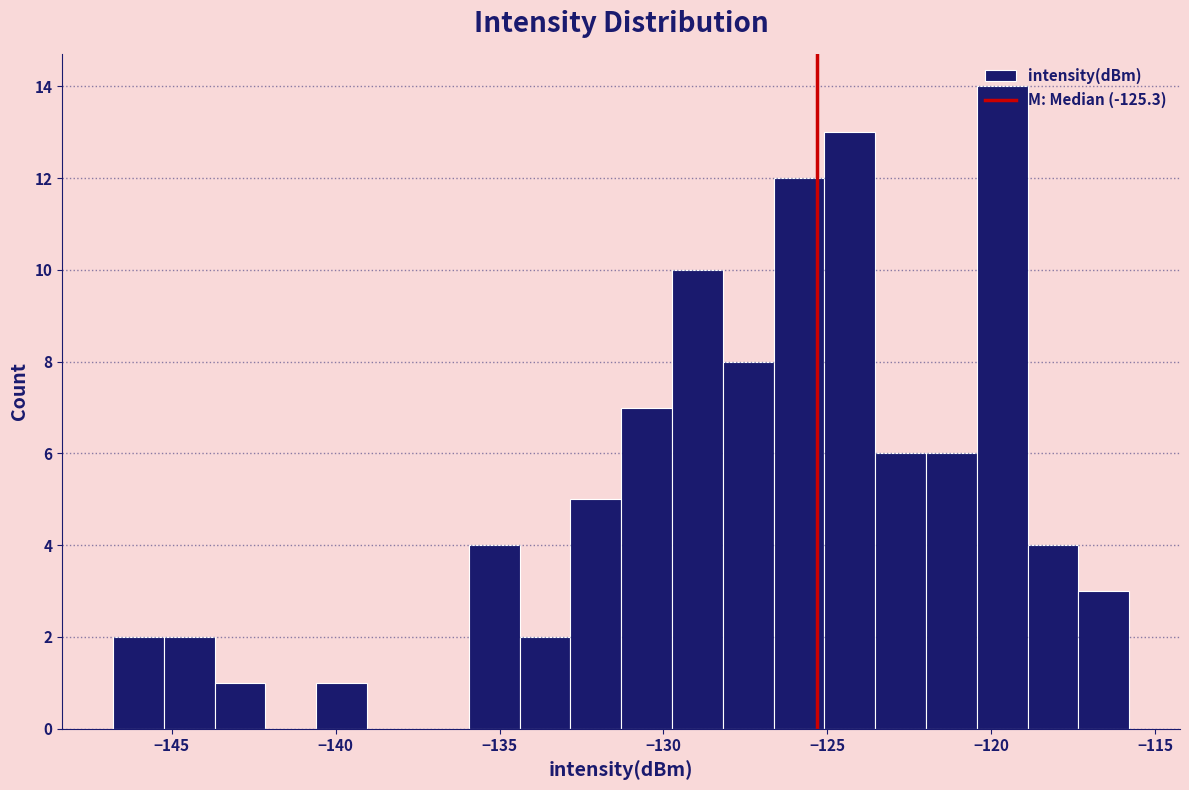

Around what value on the x-axis is the tallest bar? Give the approximate position of its centre, as read against the axis.

-119.5